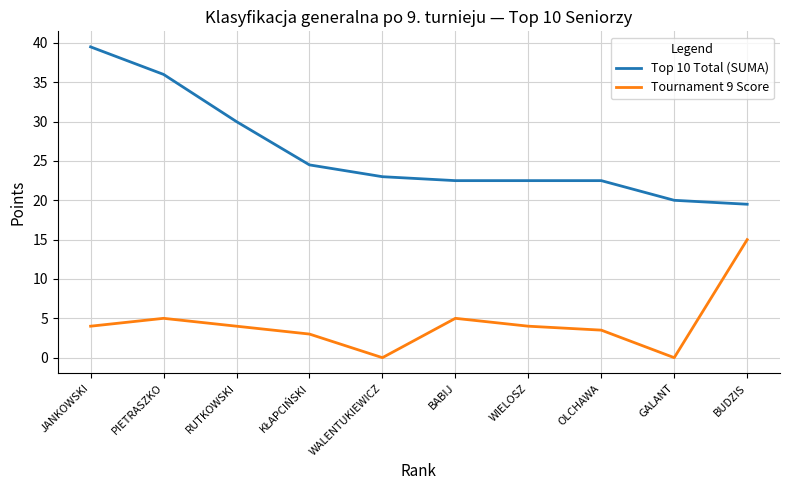

How many values in the Top 10 Total (SUMA) series are below 23?

5